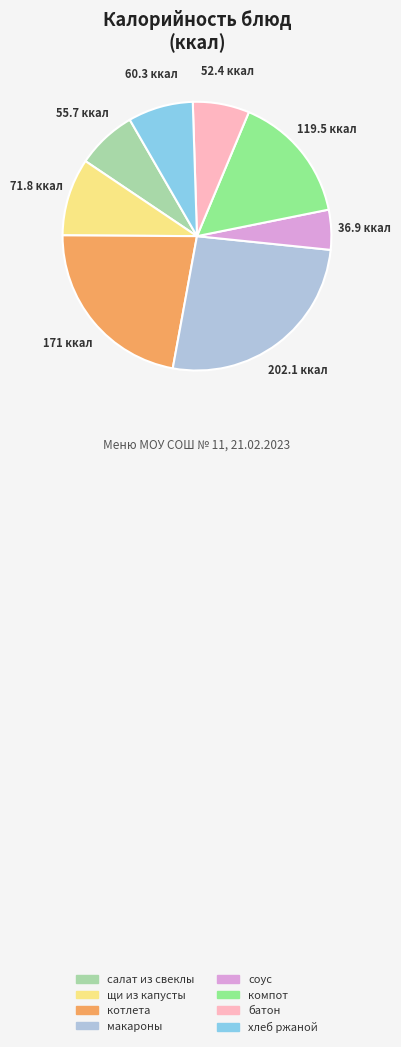

What is the smallest slice in the pie chart?

соус